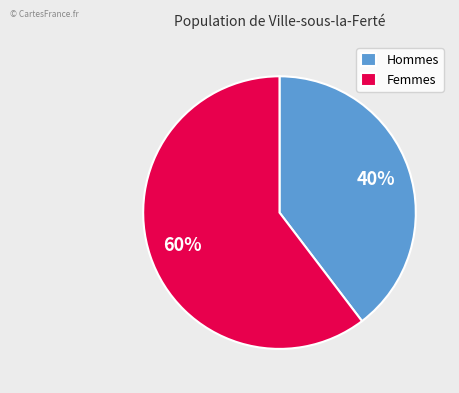

Approximately how many times larger is the value at Hommes compared to Femmes?

0.7